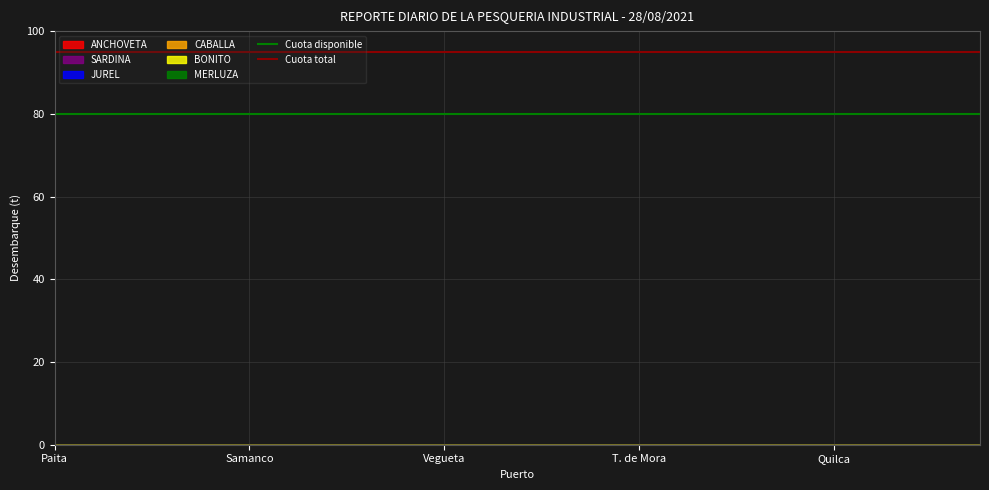

What is the highest value of the Cuota disponible series?

80